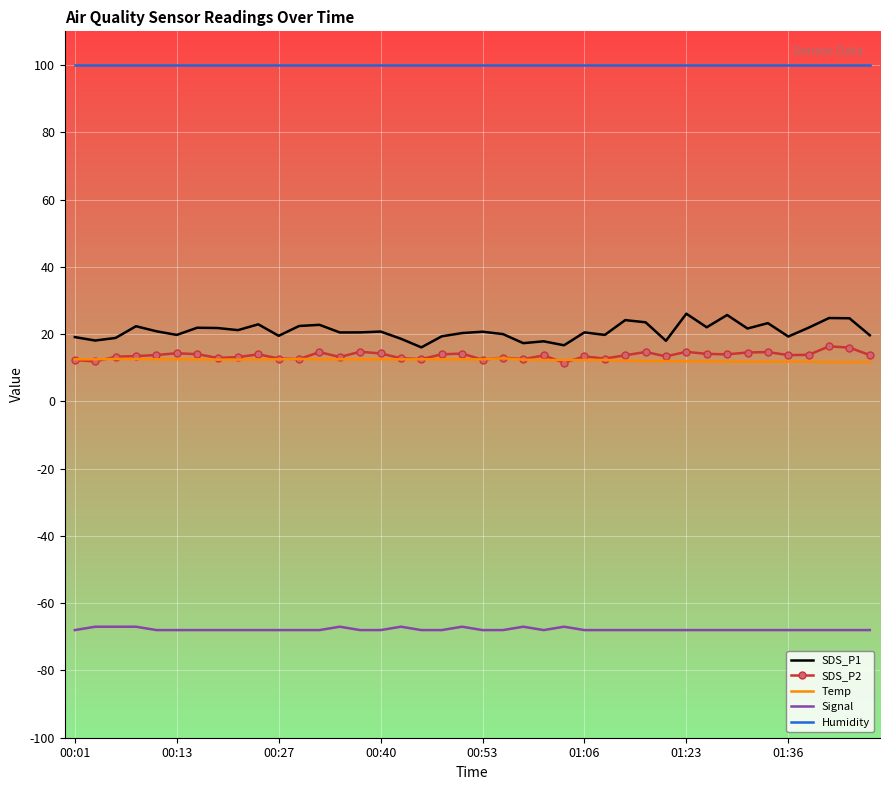

Which series has the largest range (max minus min)?

SDS_P1